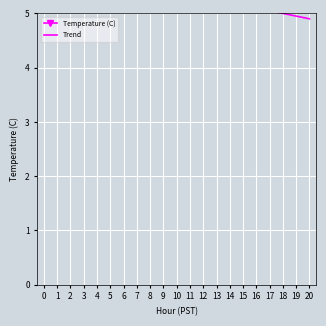

What is the difference between the Temperature (C) values at 2 and 11?

0.8